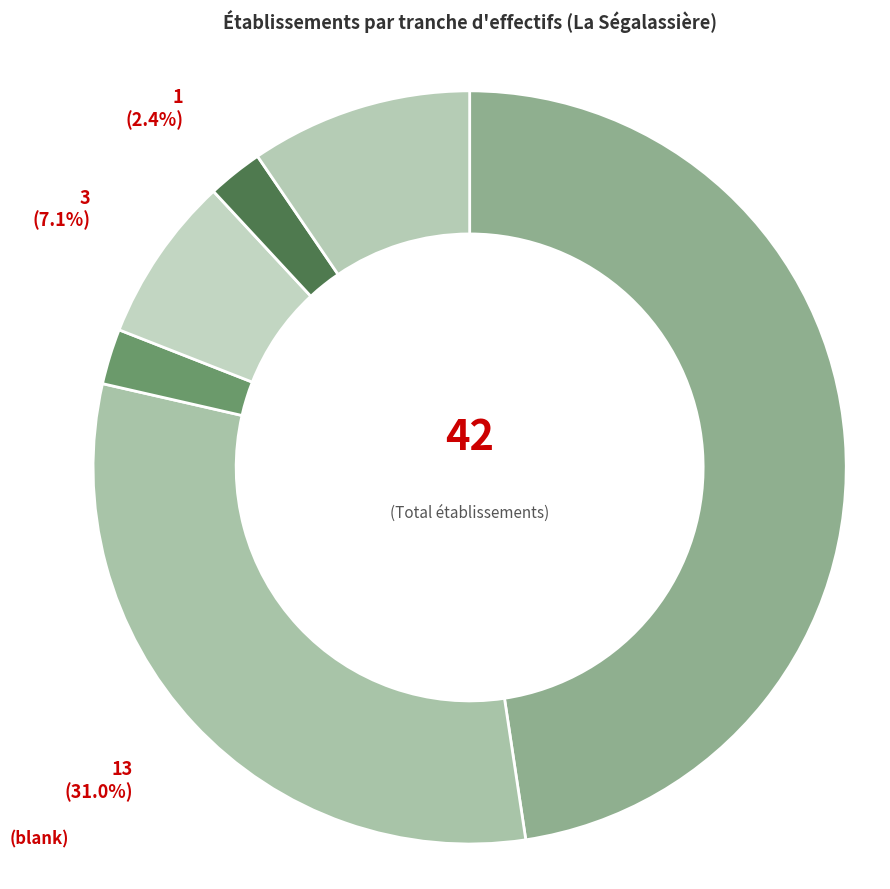

Count the number of slices in the pie.

6